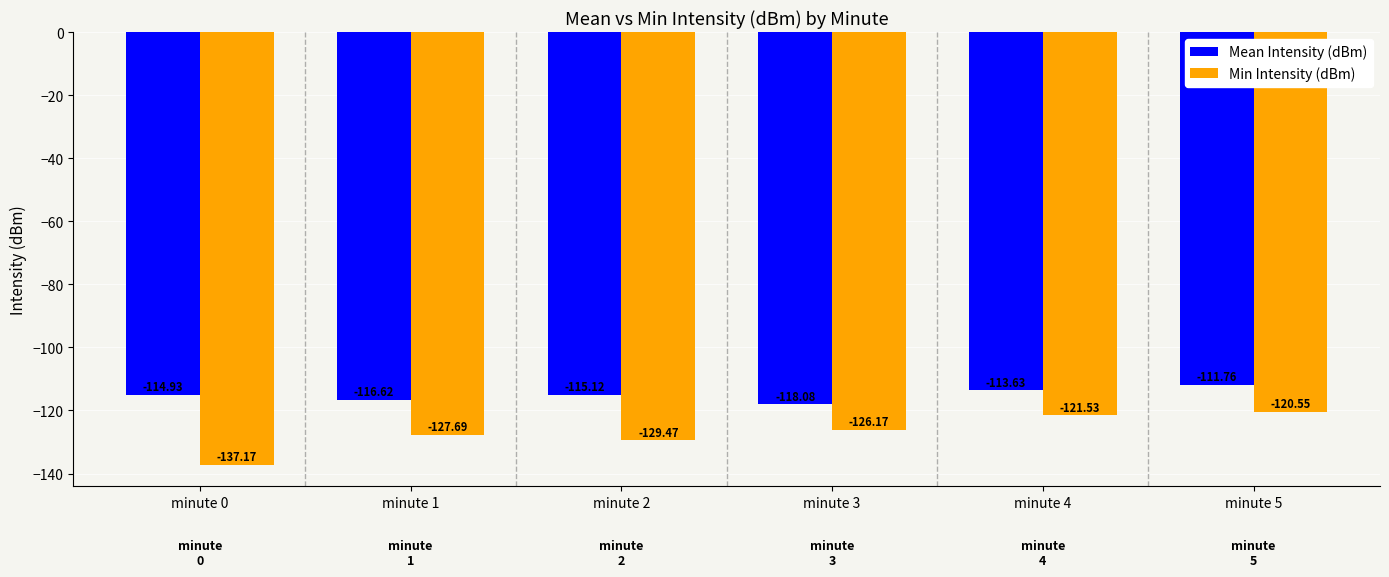

How many values in the Min Intensity (dBm) series exceed -126?

2